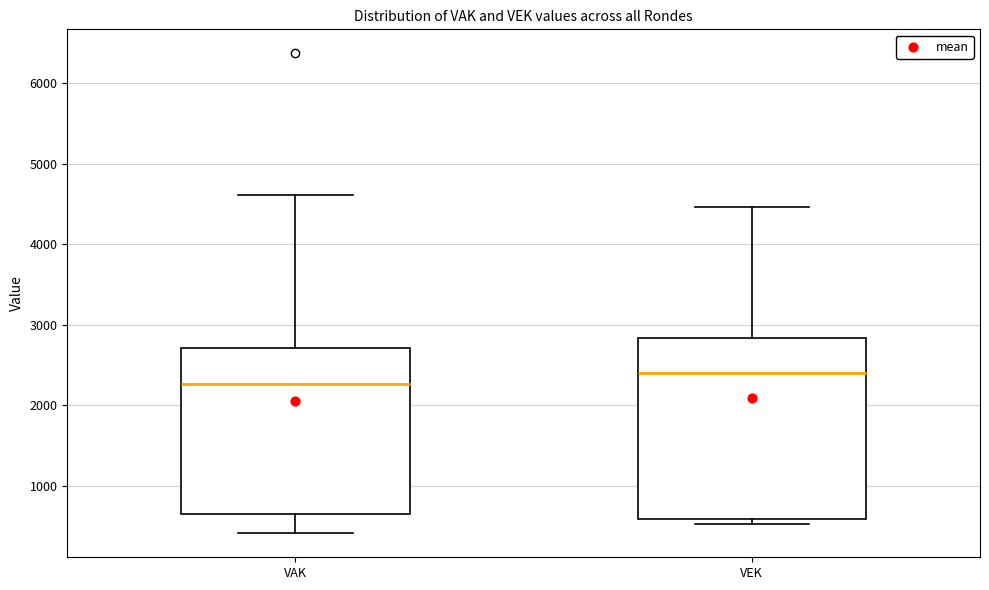

Reading left to right, read every box against the y-axis: the position of its median line, the range the box covers, and the ends of its whiskers. The values are not printed on the chart, so give them approximately, as read against the axis.

VAK: median 2300, box 700 to 2700, whiskers 400 to 4600
VEK: median 2400, box 600 to 2800, whiskers 500 to 4500